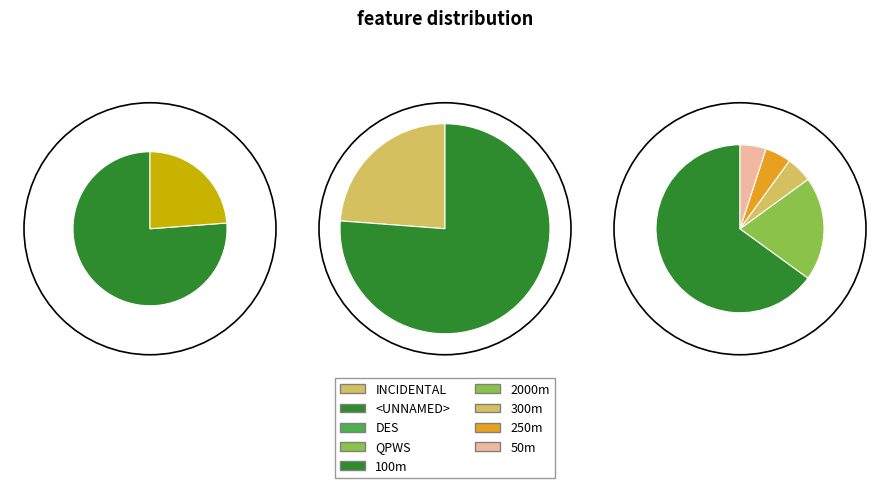

Is there a majority slice in this chart?

Yes